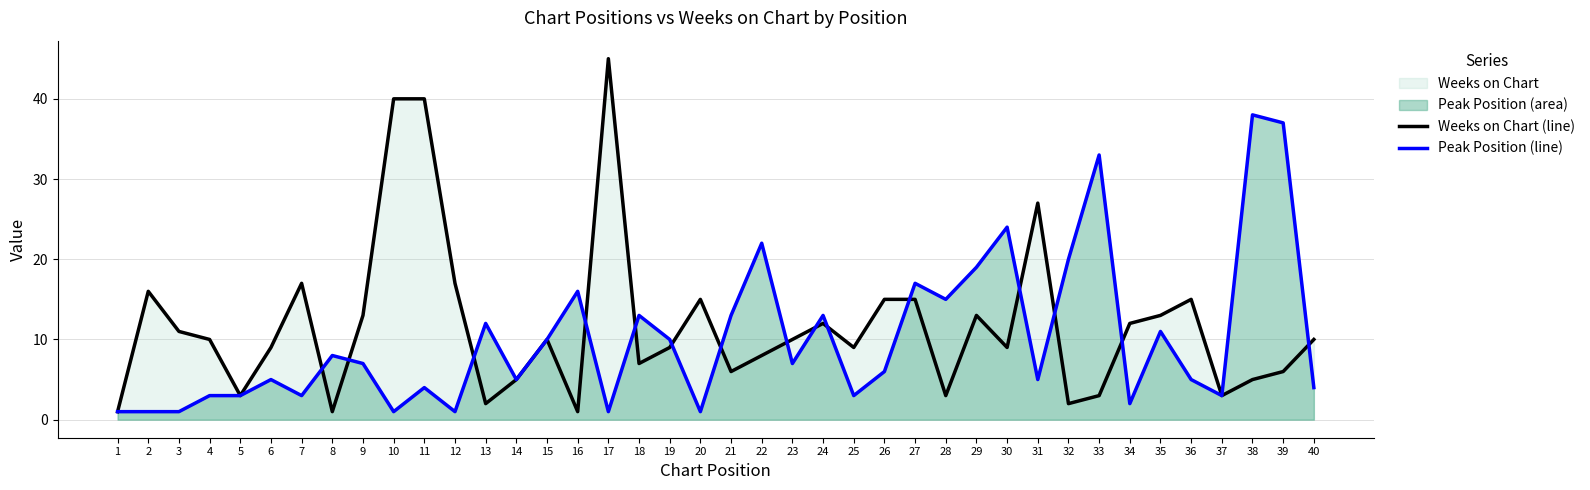

At which label does Peak Position (line) first exceed 7?

8